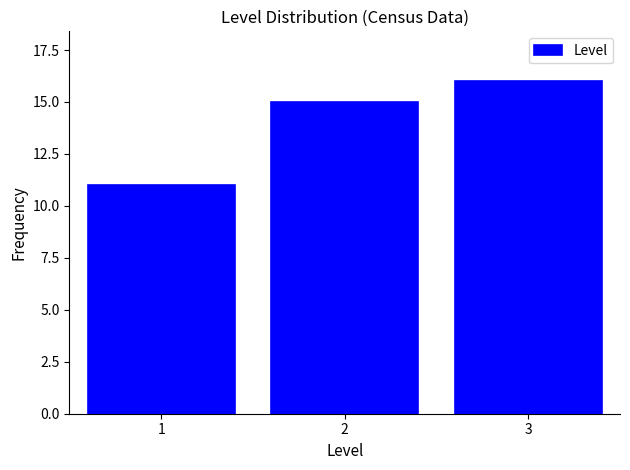

Reading right to left, extract all data points from this chart.

16	15	11